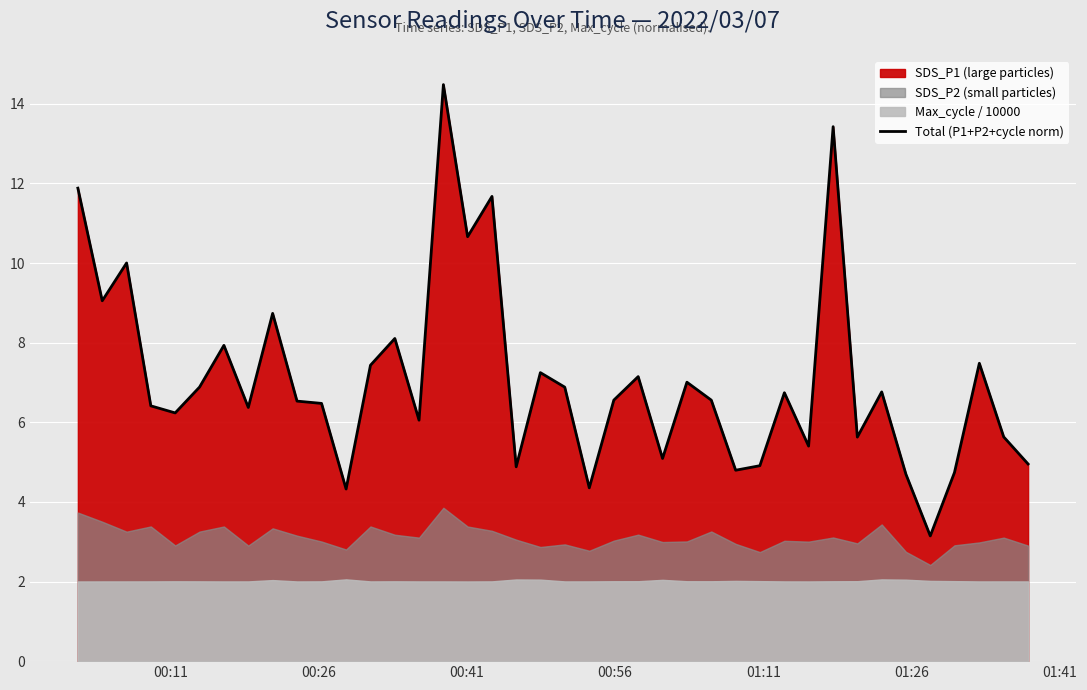

What is the lowest value of the Total (P1+P2+cycle norm) series?

3.1